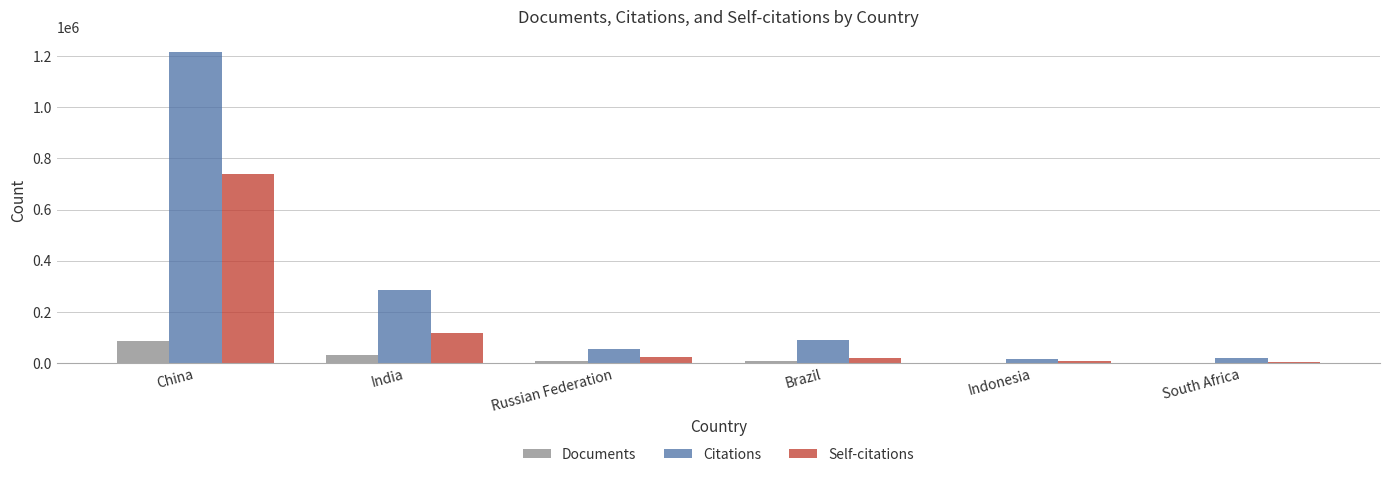

How many data points does each series have?

6